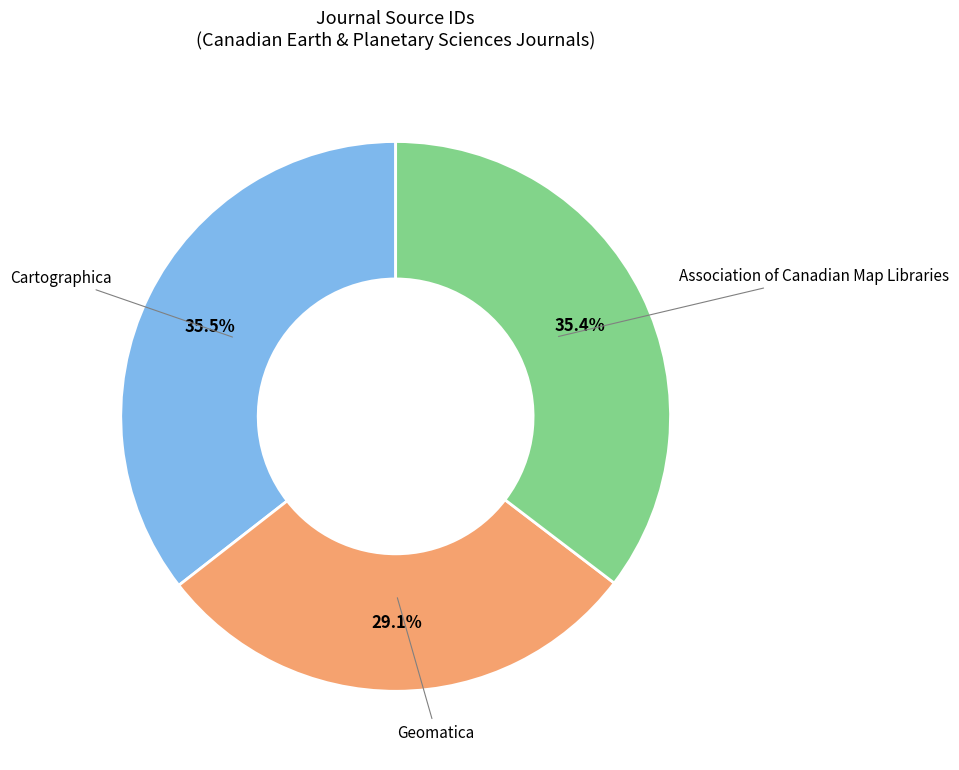

What is the ratio of the value at Association of Canadian Map Libraries to the value at Cartographica?

1.0